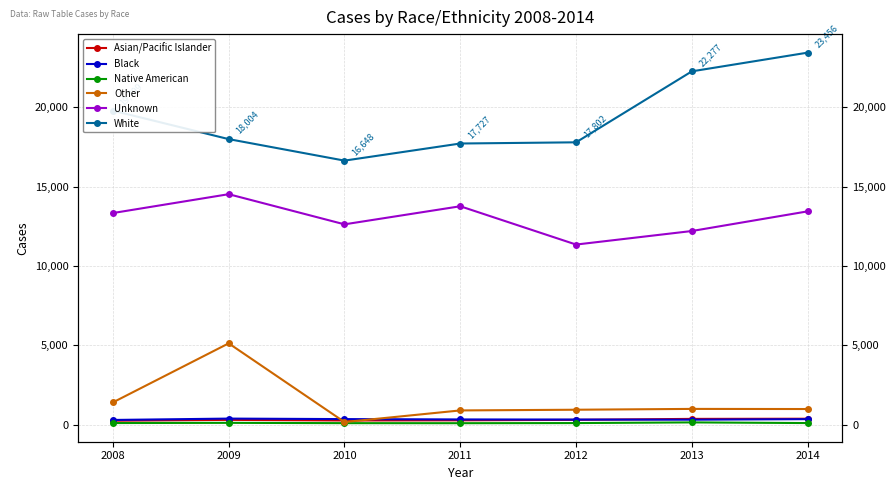

The Unknown series shows 6284 at 2010. True or false?

False